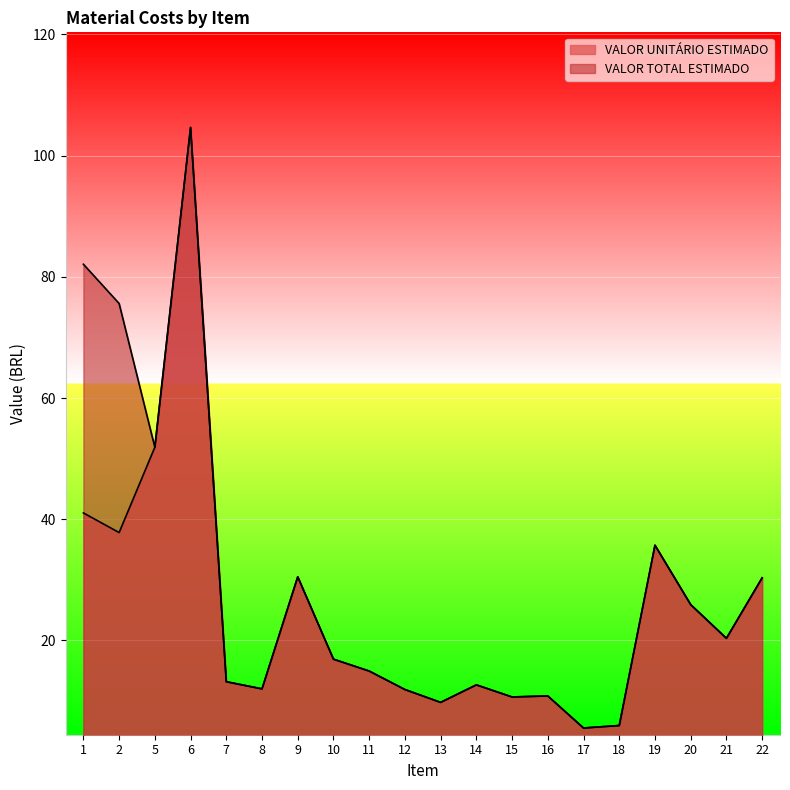

What is the value of the VALOR TOTAL ESTIMADO point at the 5th from the left?

13.2